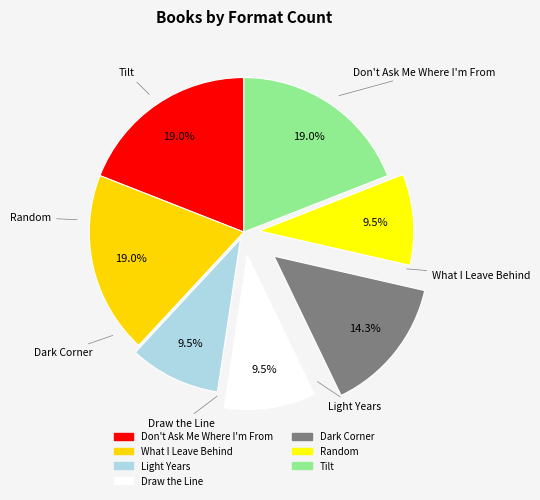

Is Draw the Line the majority of the pie?

No